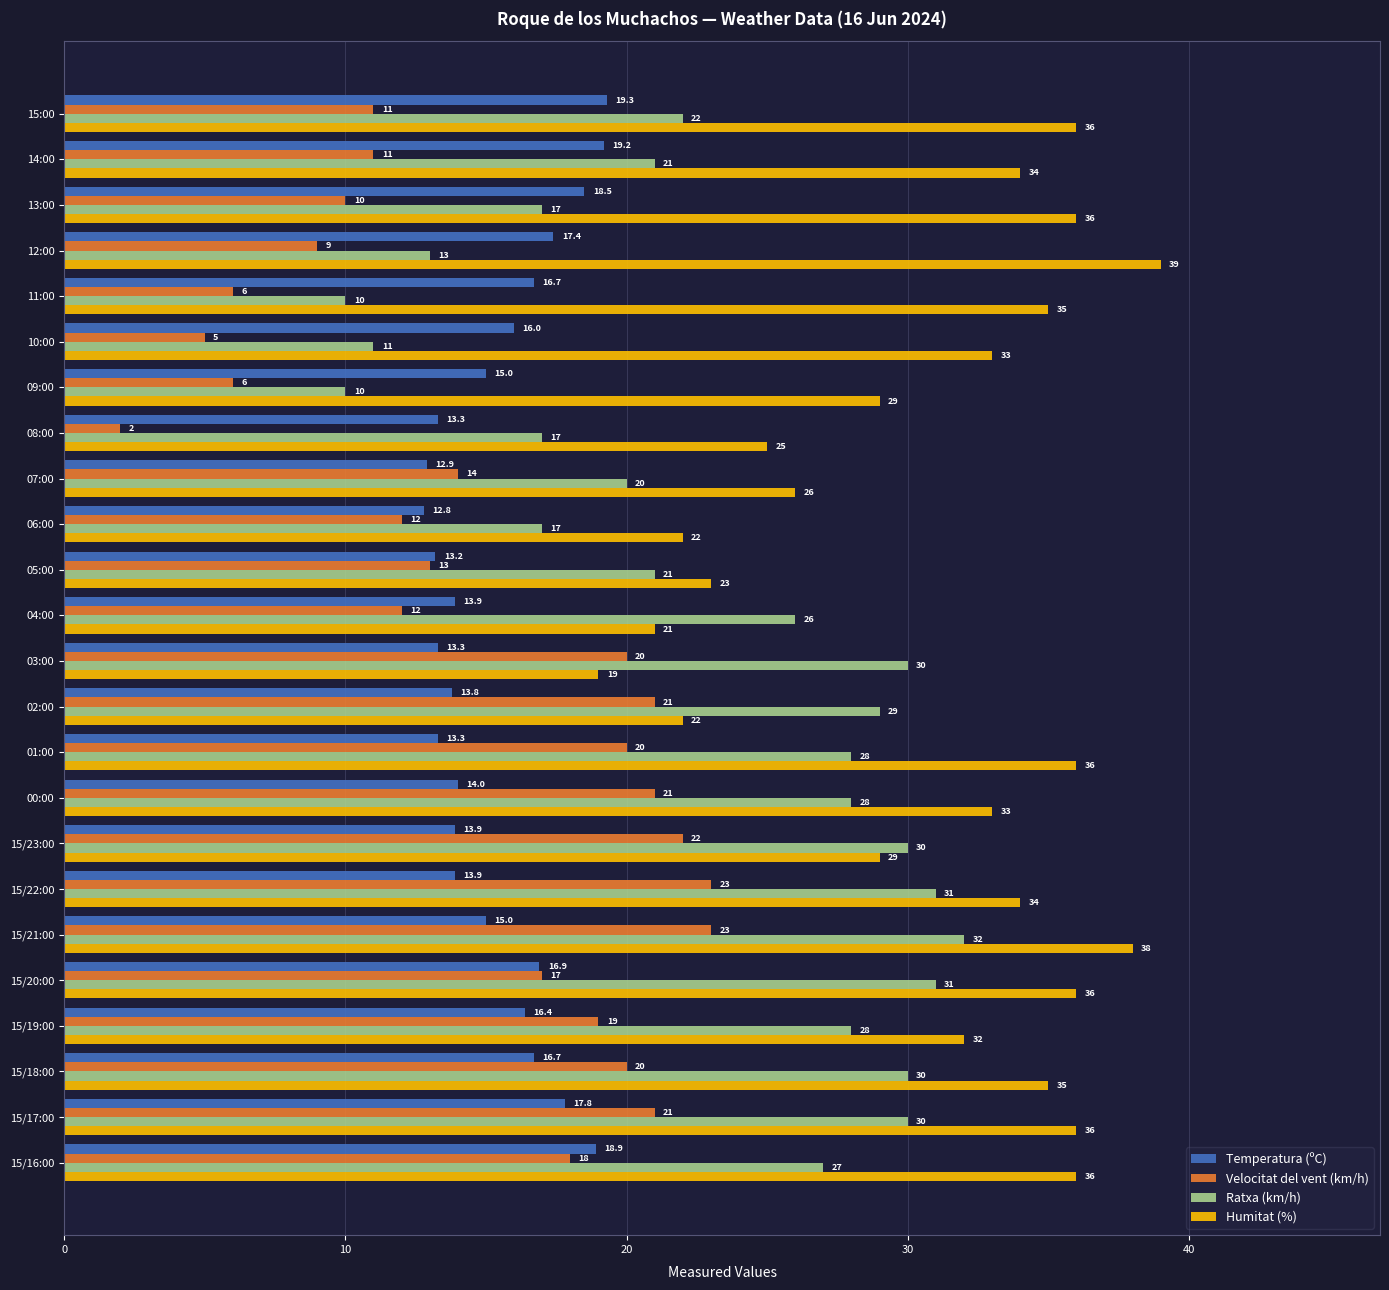

What are all the series names shown in the legend?

Temperatura (ºC), Velocitat del vent (km/h), Ratxa (km/h), Humitat (%)